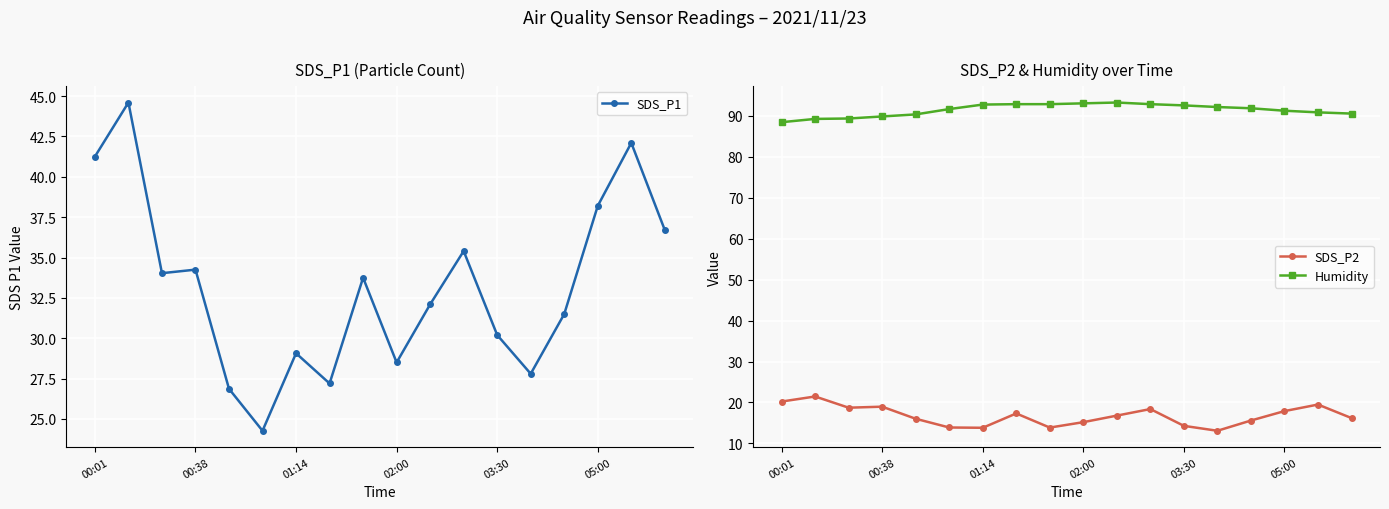

What is the lowest value of the Humidity series?

88.4